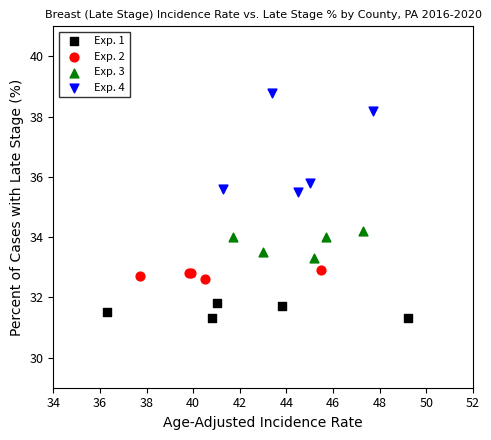

Which series reaches the maximum Y coordinate?

Exp. 4